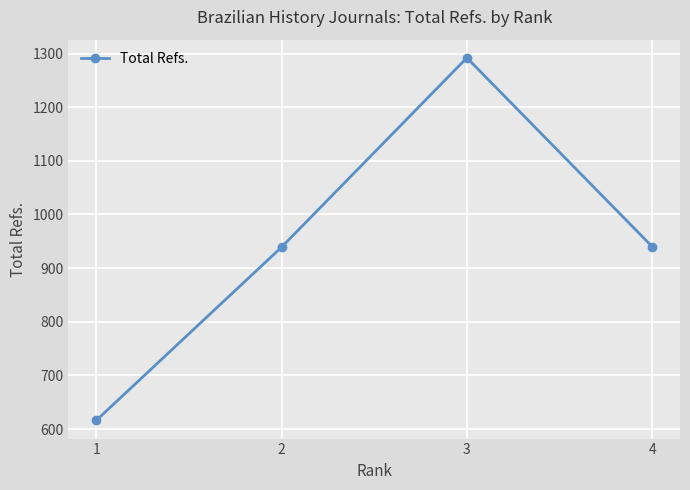

What is the sum of all values?

3787